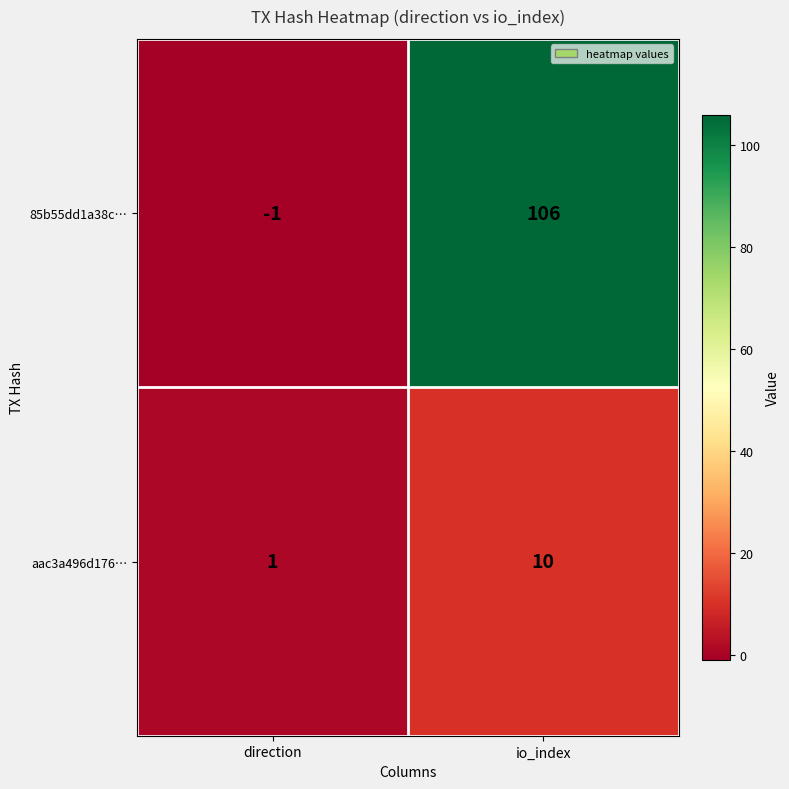

Is it true that aac3a496d176… equals 0 at direction?

False